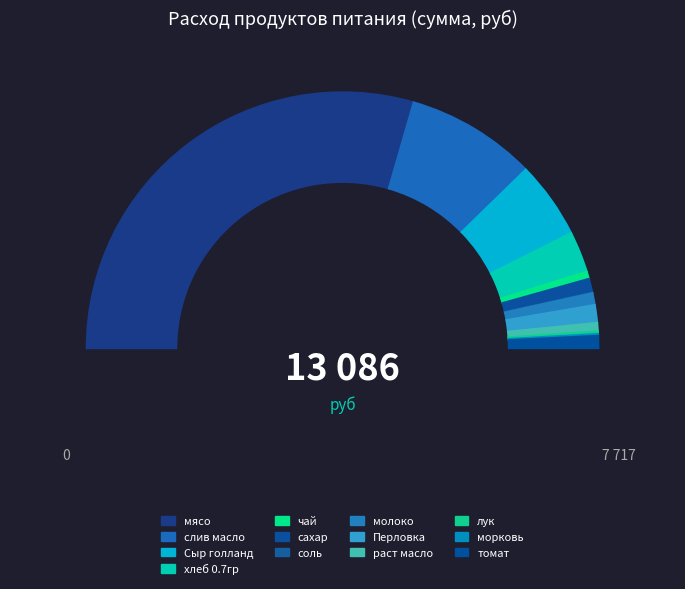

Is it true that мясо is 59% of the pie?

True